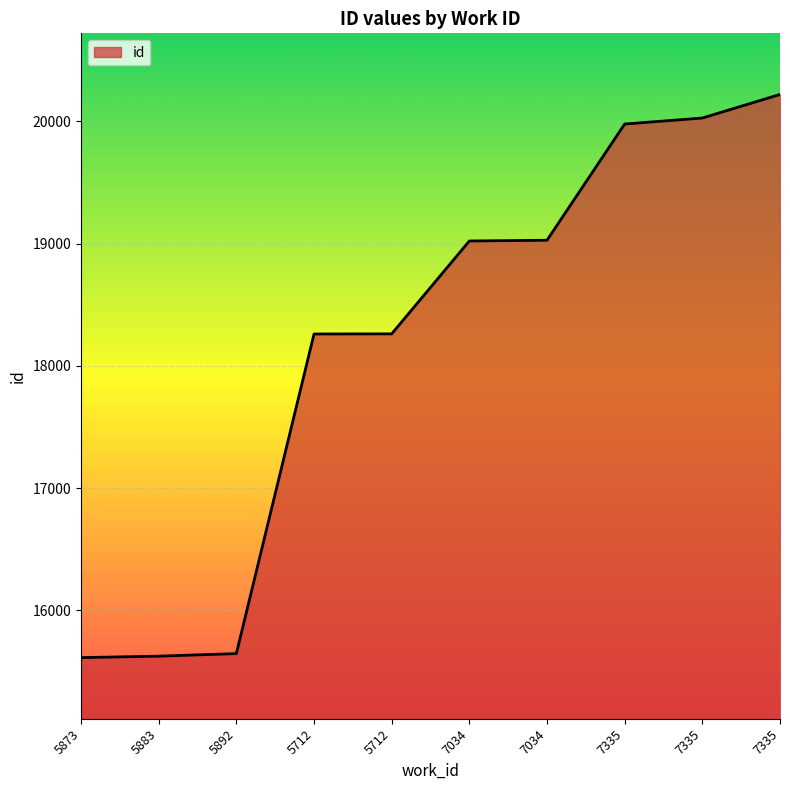

Which has a higher value, 5892 or 7335?

7335